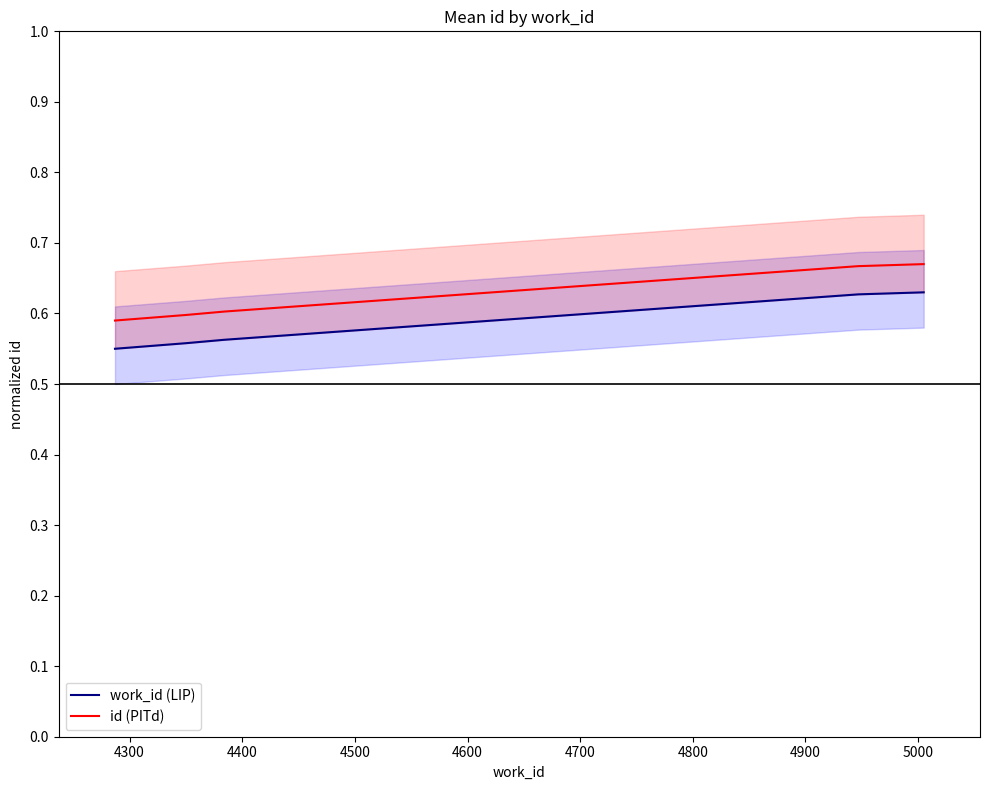

What is the average value of the work_id (LIP) series?

0.6